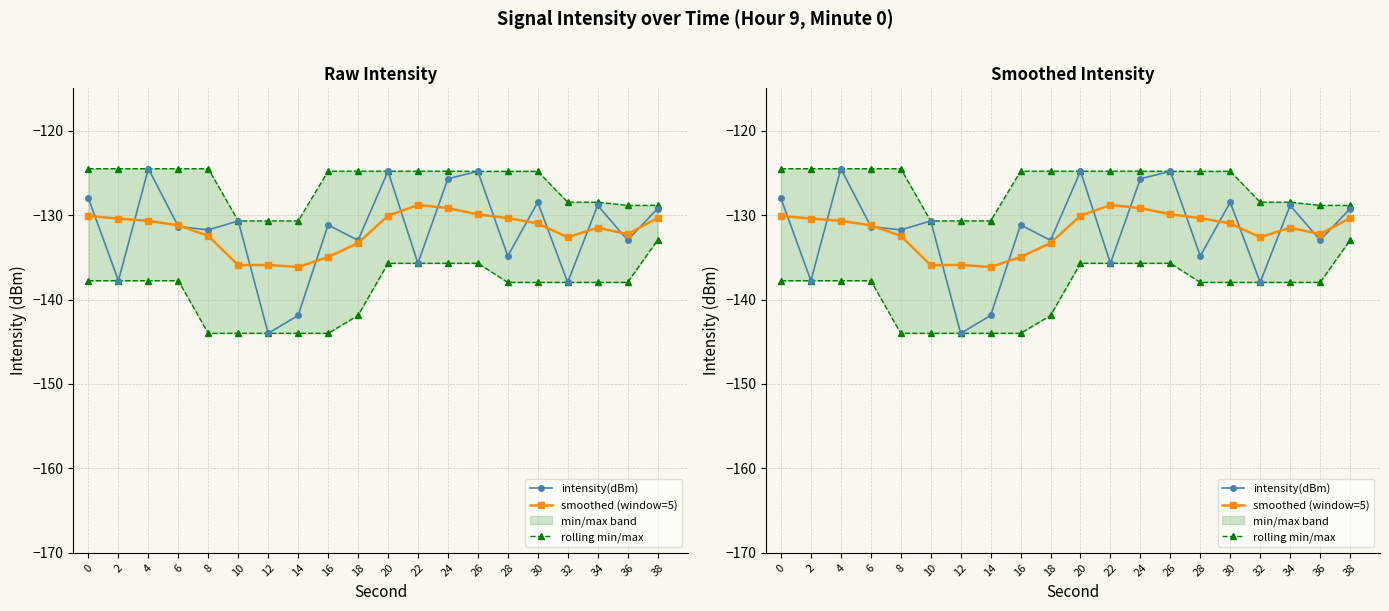

Does the chart display data point markers on the line(s)?

Yes